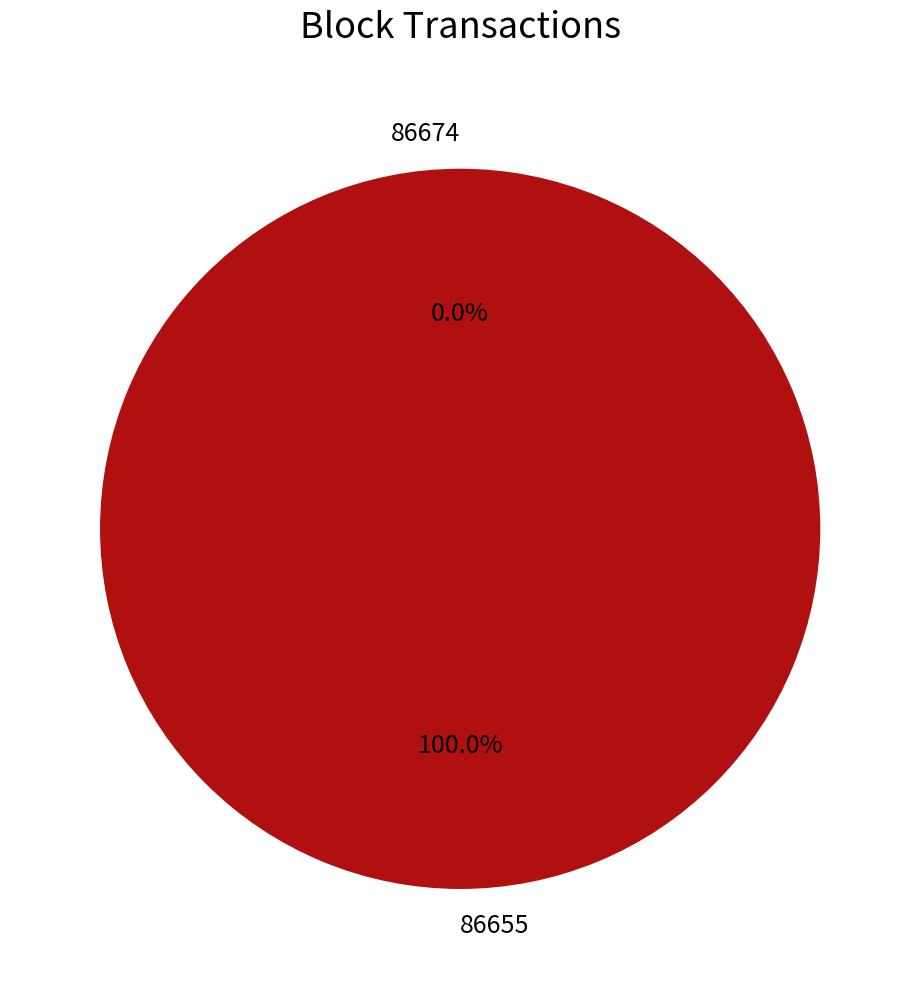

Which has a higher value, 86674 or 86655?

86655